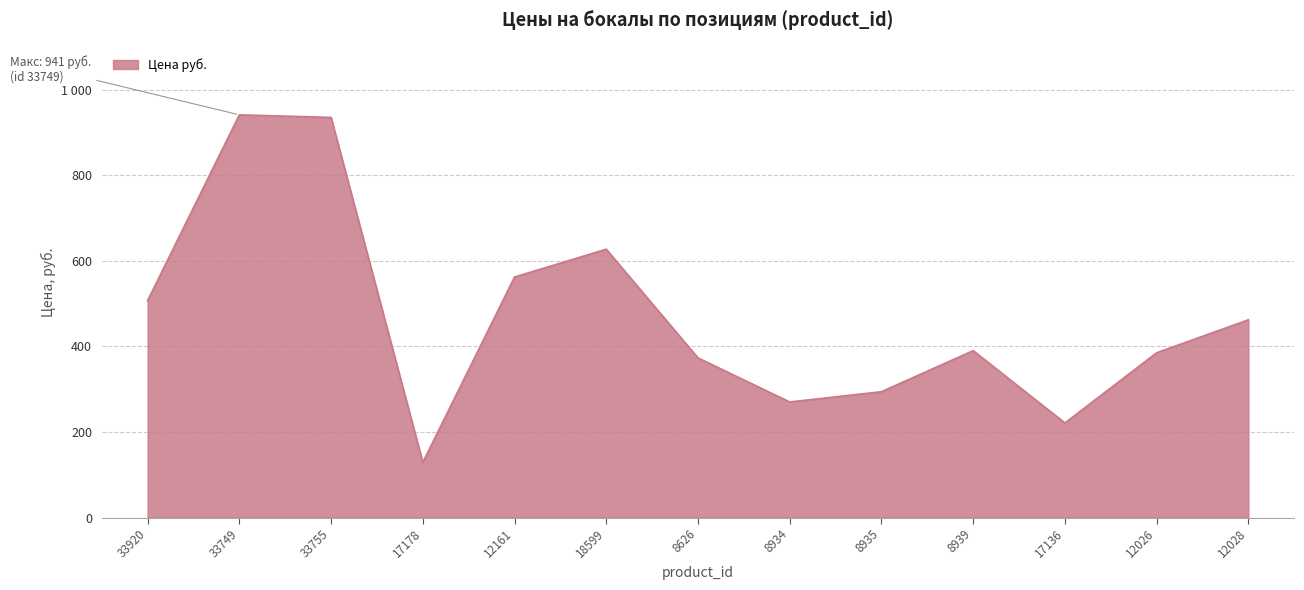

Does the chart have visible grid lines?

Yes